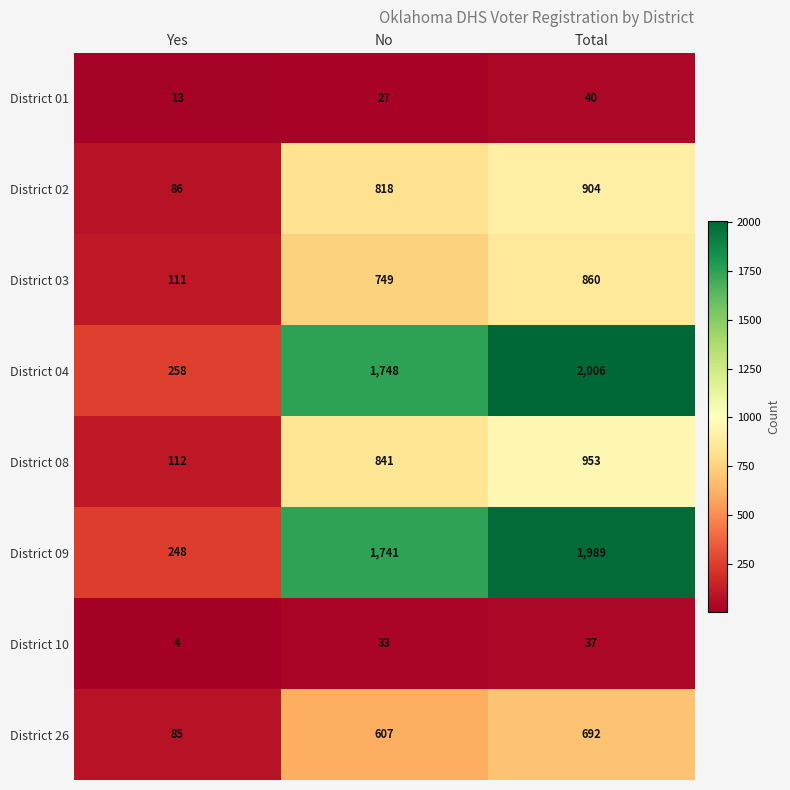

How many series are shown in this chart?

8